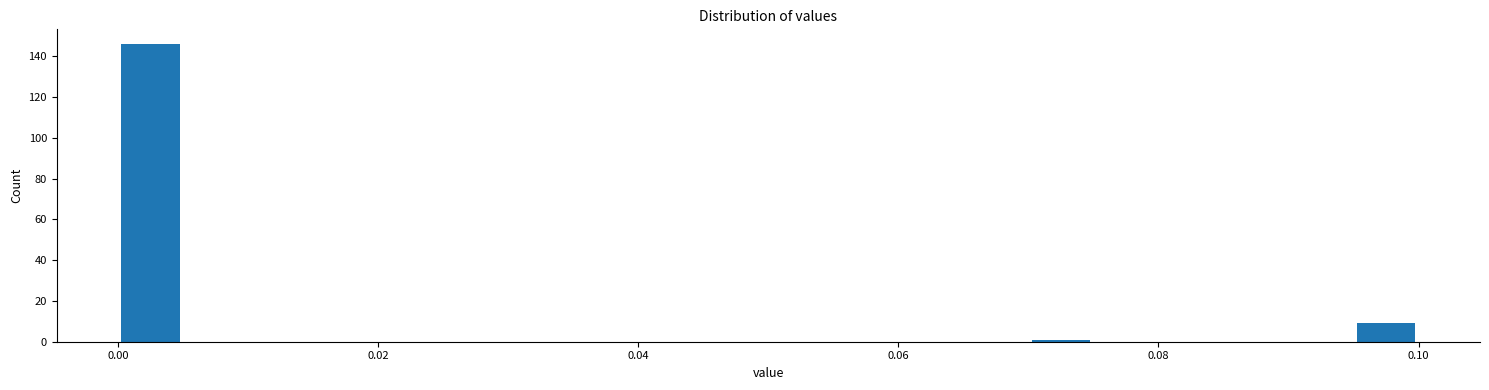

Around what value on the x-axis is the tallest bar? Give the approximate position of its centre, as read against the axis.

0.002